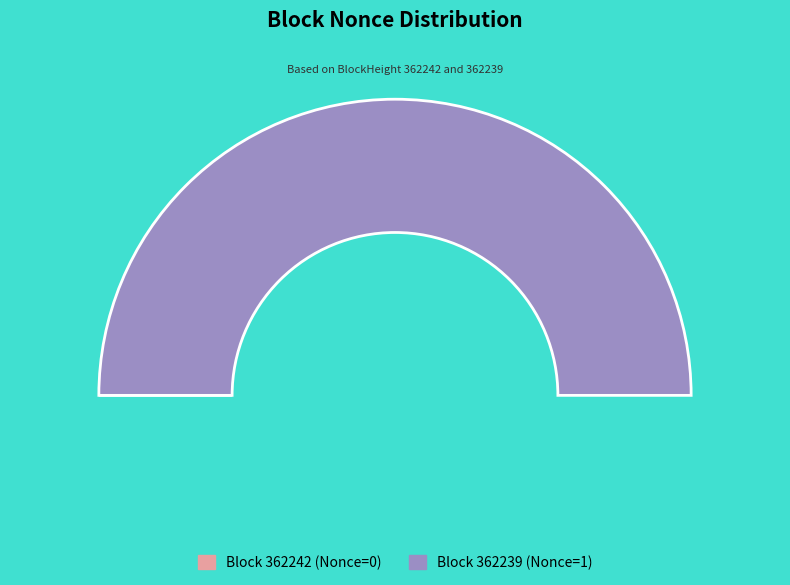

Which category has the smallest portion of the pie?

362242